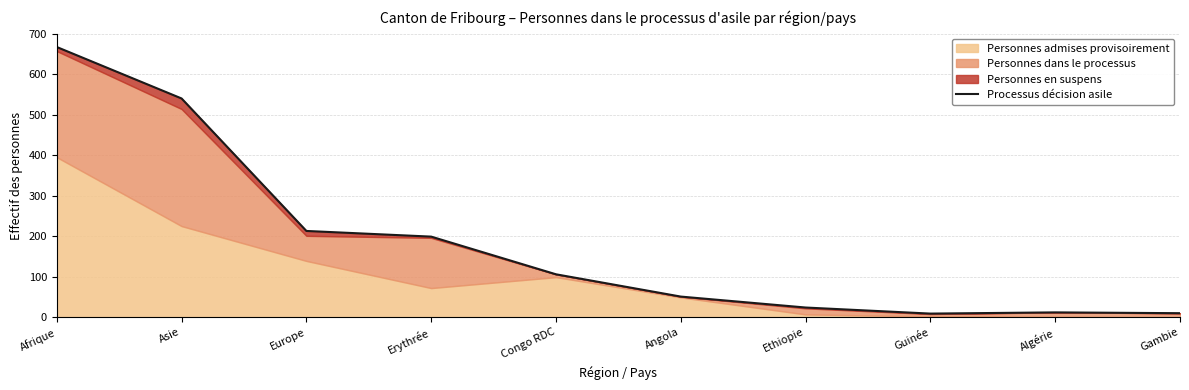

What is the difference between the maximum and second lowest values?

657